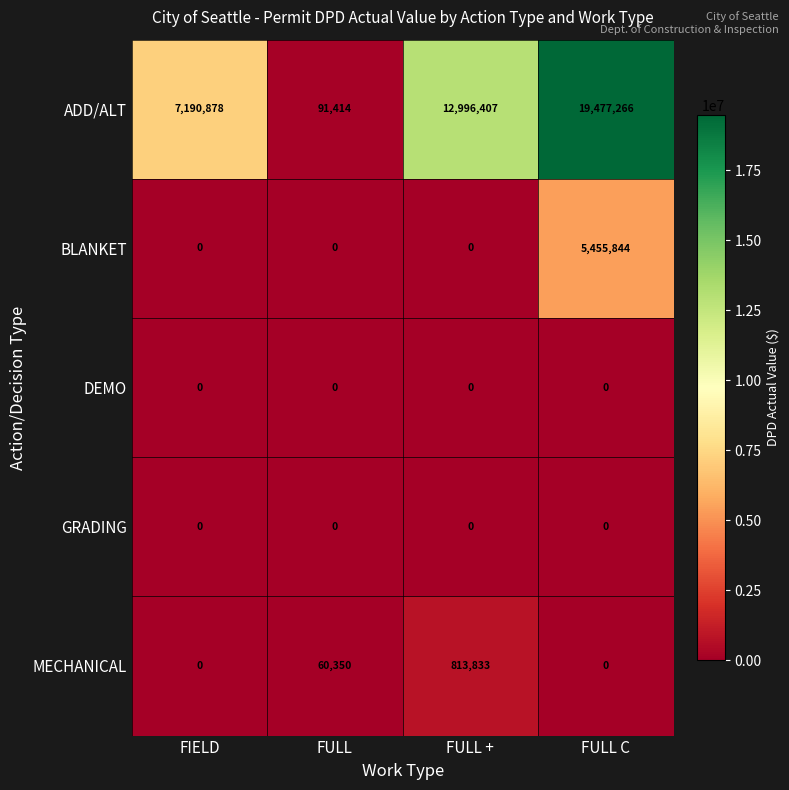

What is the spread (max minus min) of values at FULL +?

12996407